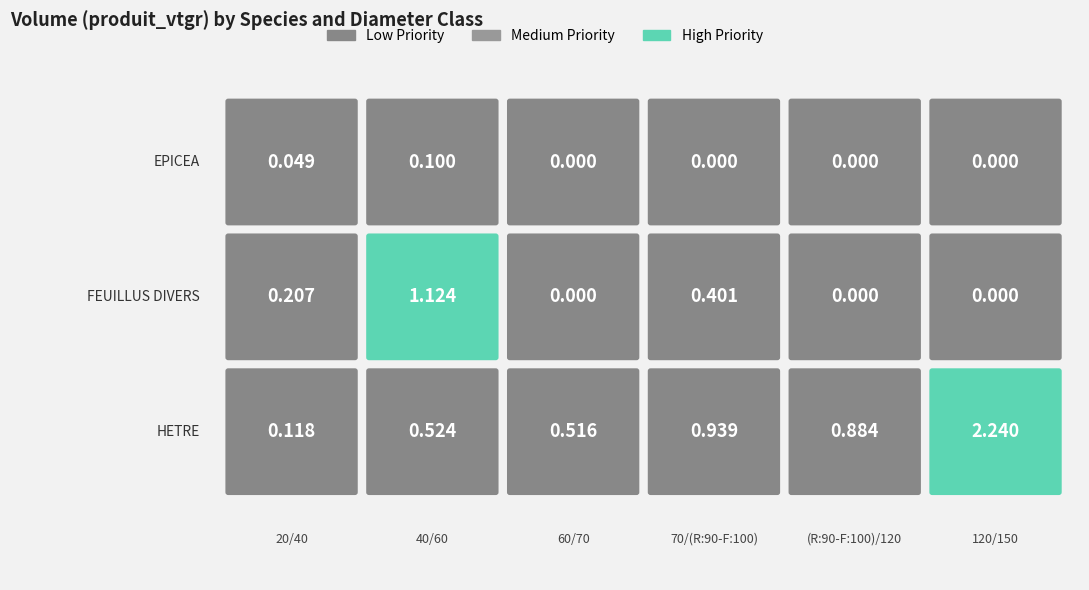

How many data points does each series have?

6